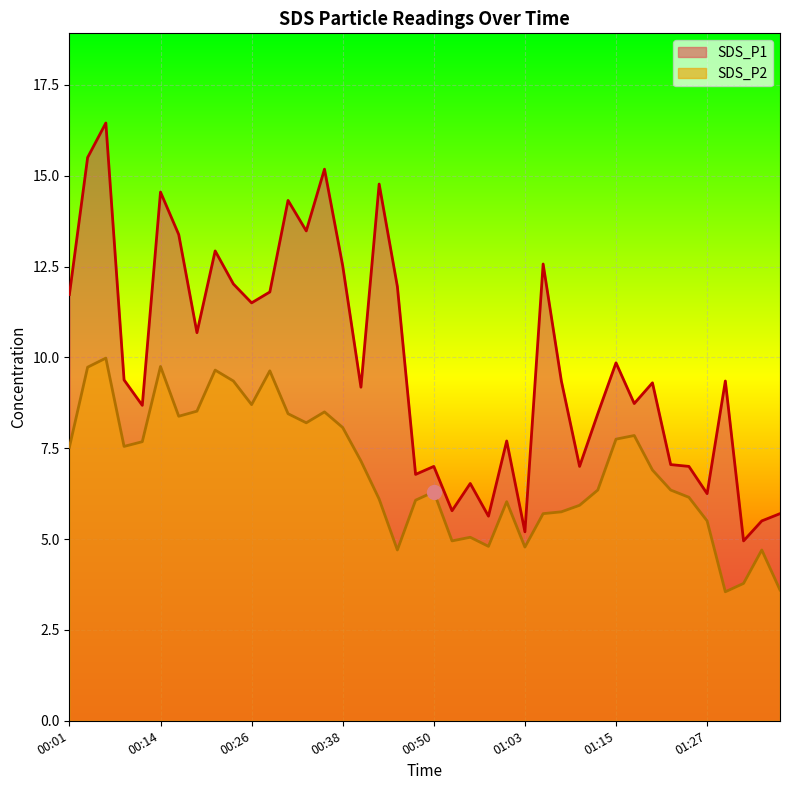

Rank the series by their average value, from highest to lowest.

SDS_P1, SDS_P2